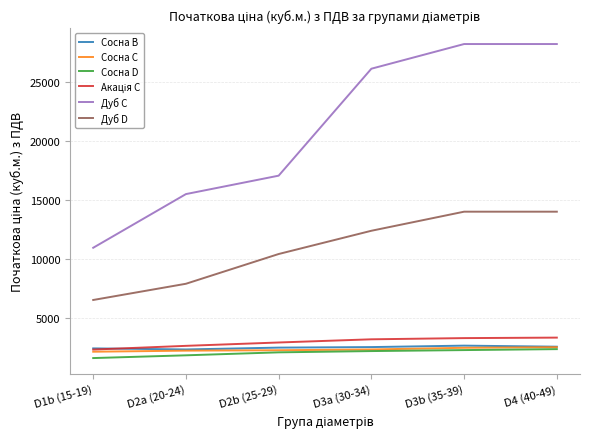

What is the minimum value shown in the chart?

1566